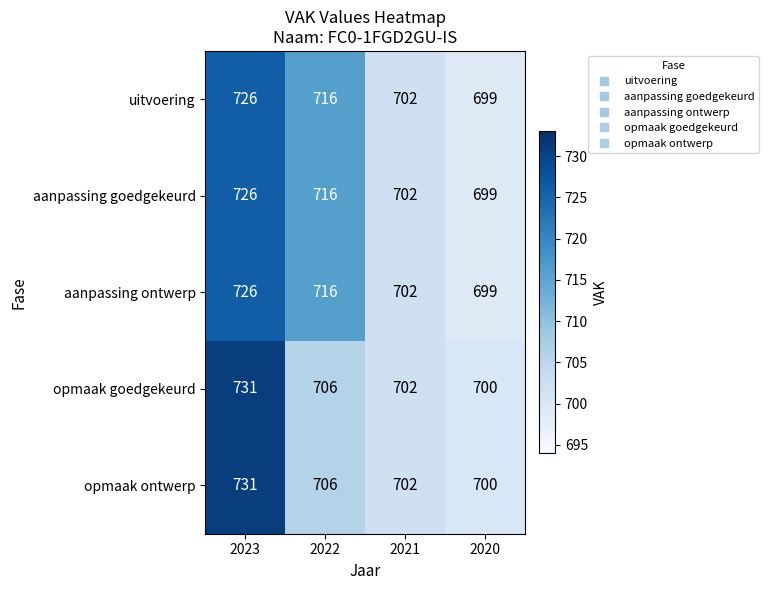

How many categories are shown in the chart?

4